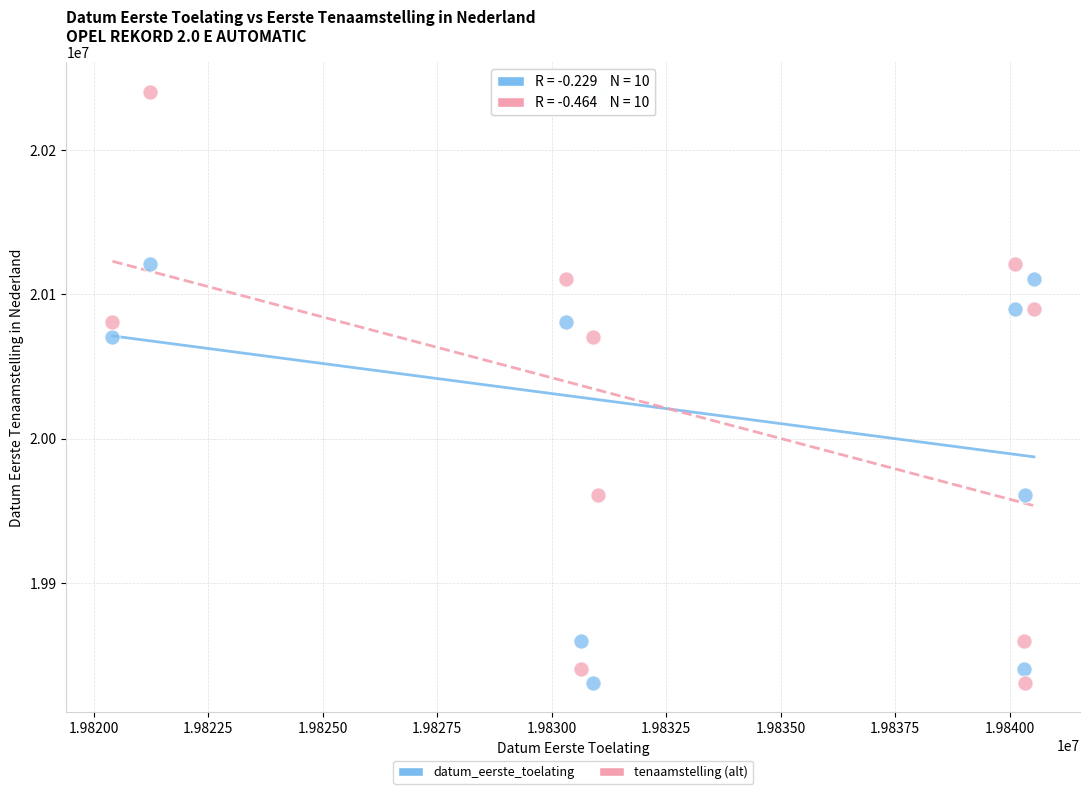

Across all data points, what is the range of Y values (max minus min)?

409523